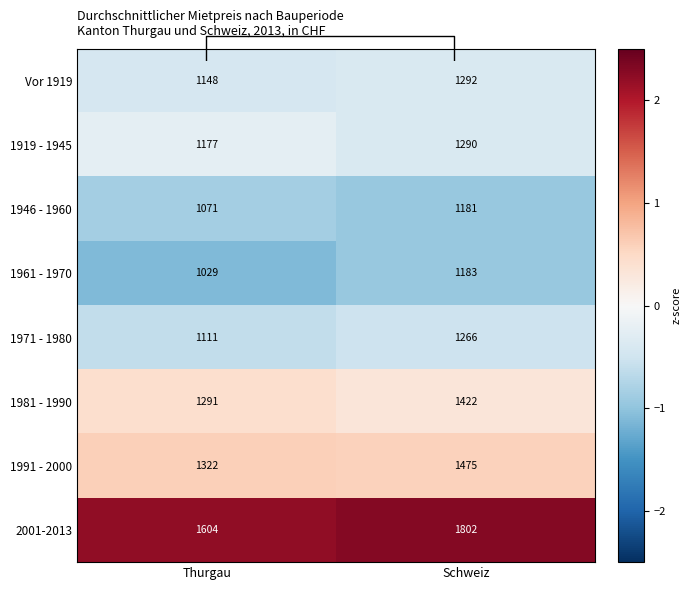

What is the minimum value shown in the chart?

-1.1